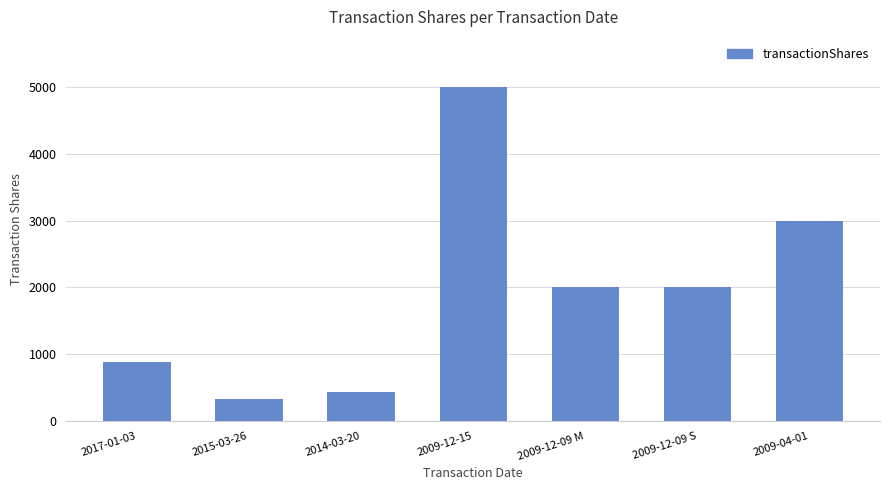

What is the difference between the maximum and minimum values?

4665